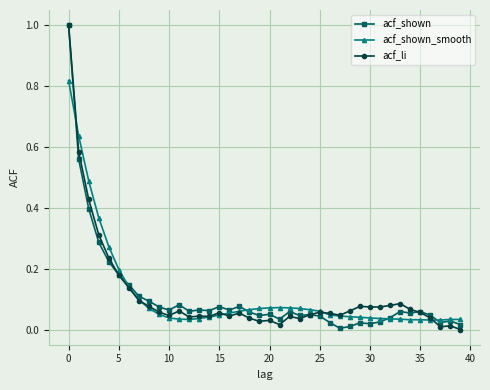

What are all the series names shown in the legend?

acf_shown, acf_shown_smooth, acf_li